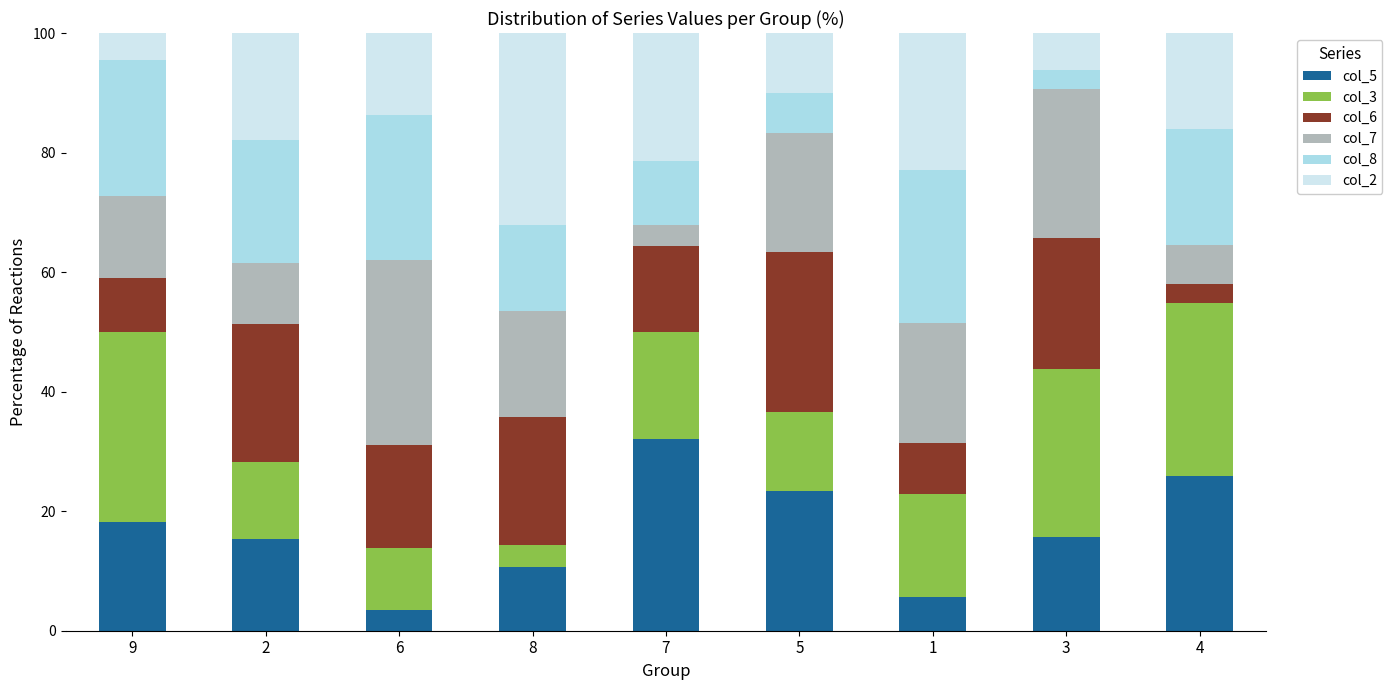

What is the sum of all col_5 values?

150.4